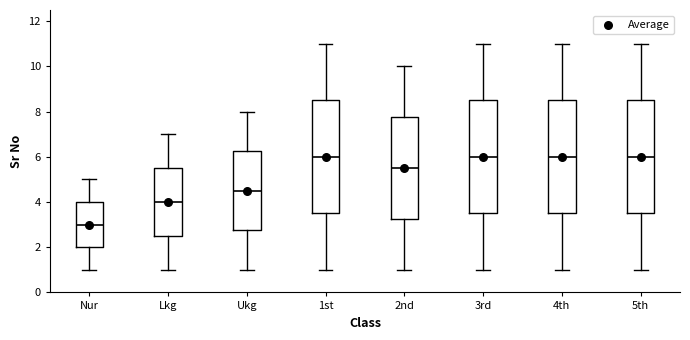

Where does the median line of the box for Nur sit on the y-axis? The values are not printed on the chart, so give them approximately, as read against the axis.

3.0